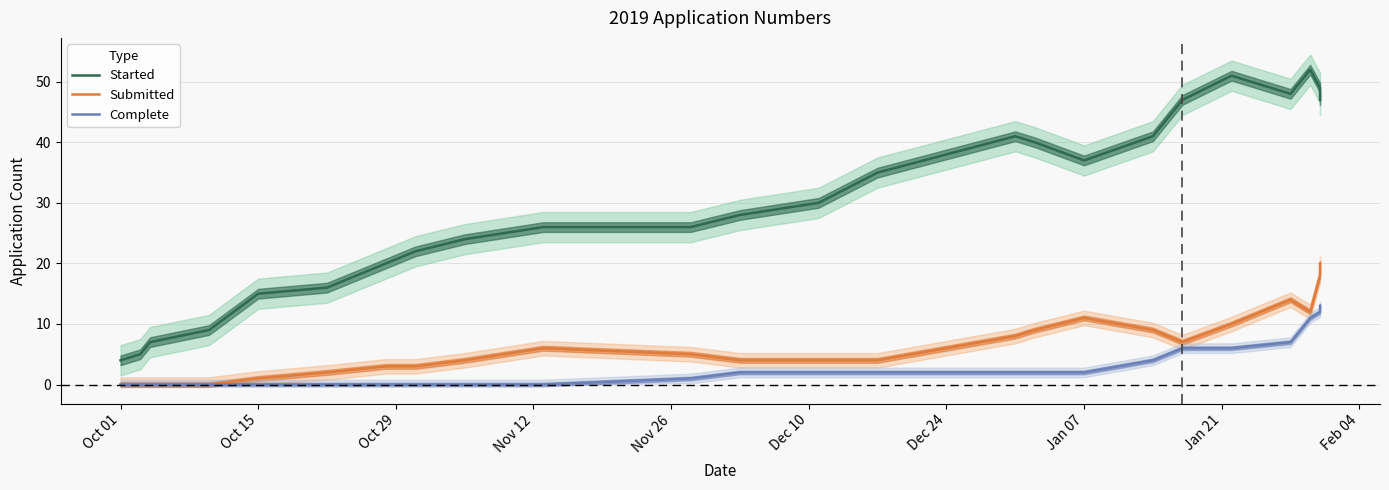

True or false: Submitted and Started cross at least once.

False